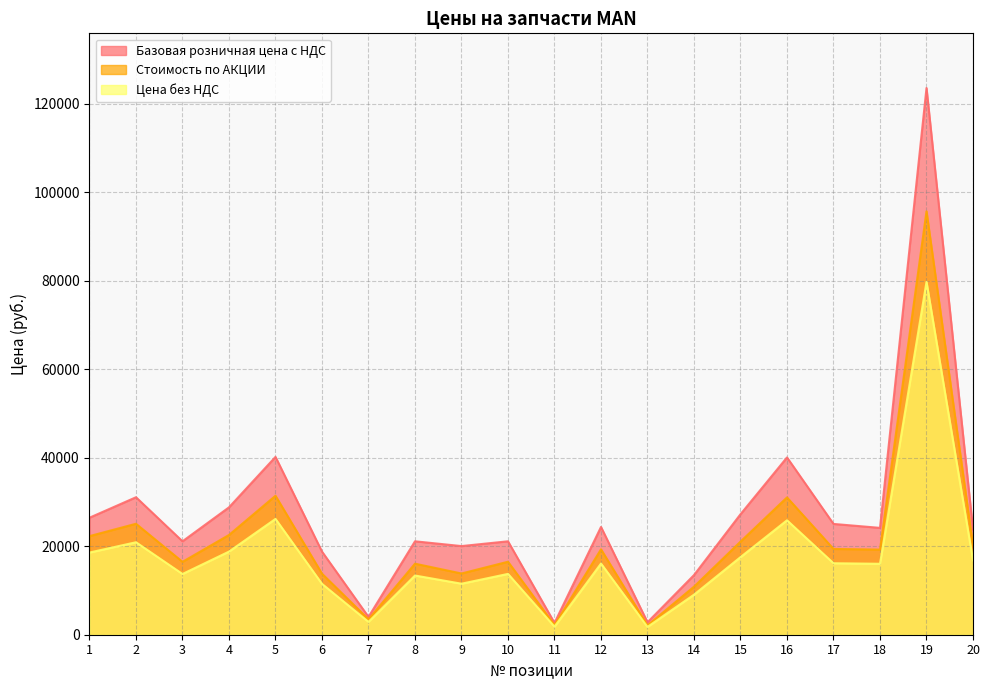

True or false: Цена без НДС has a value of 8795.4 at 1.

False